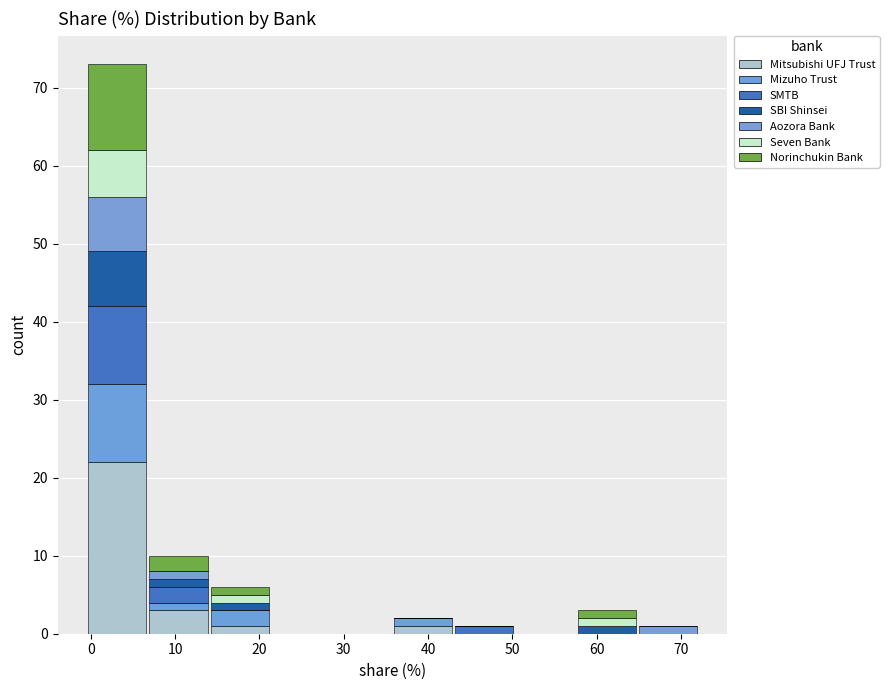

Which range on the x-axis has the tallest stacked bar (by total height)?

0 to 7